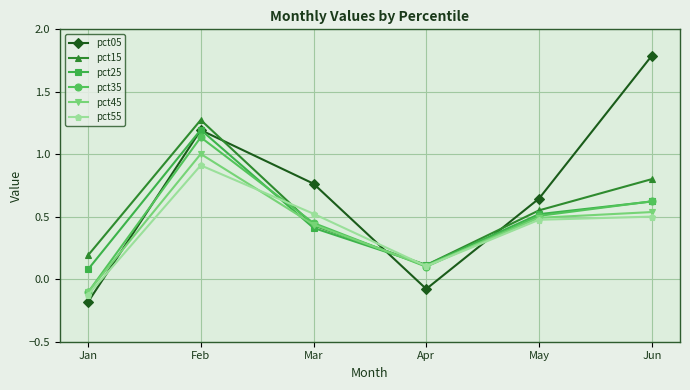

The value of pct35 at Apr is 0.1. True or false?

True